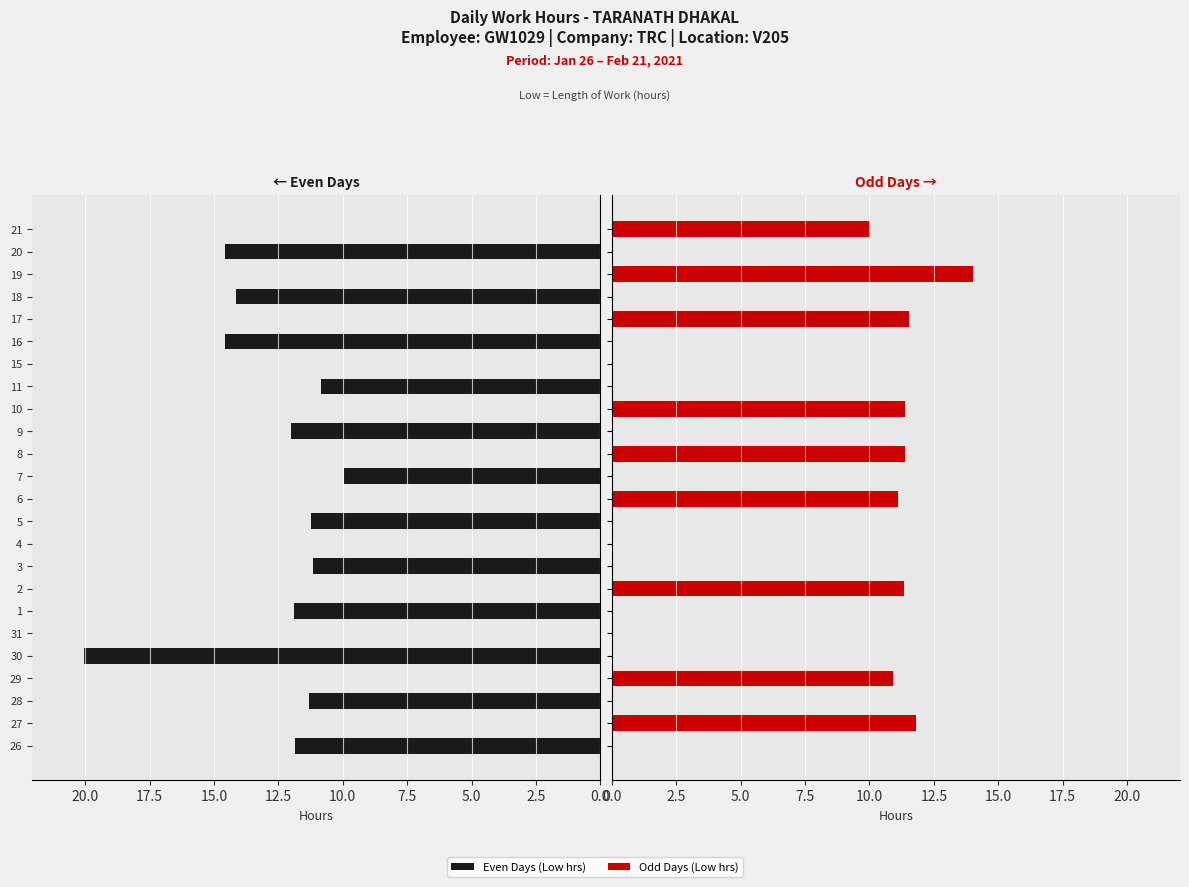

Rank the series by their average value, from lowest to highest.

Day (odd), Day (even)